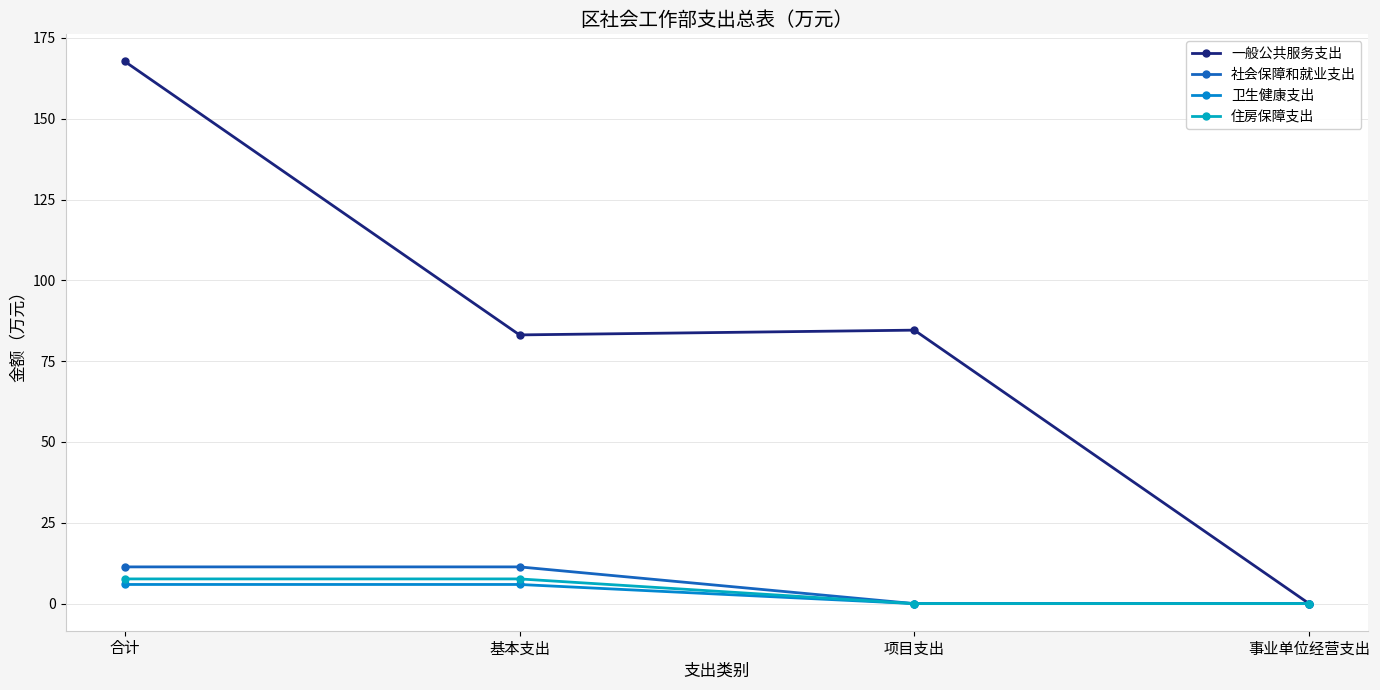

True or false: 住房保障支出 and 社会保障和就业支出 intersect in this chart.

False